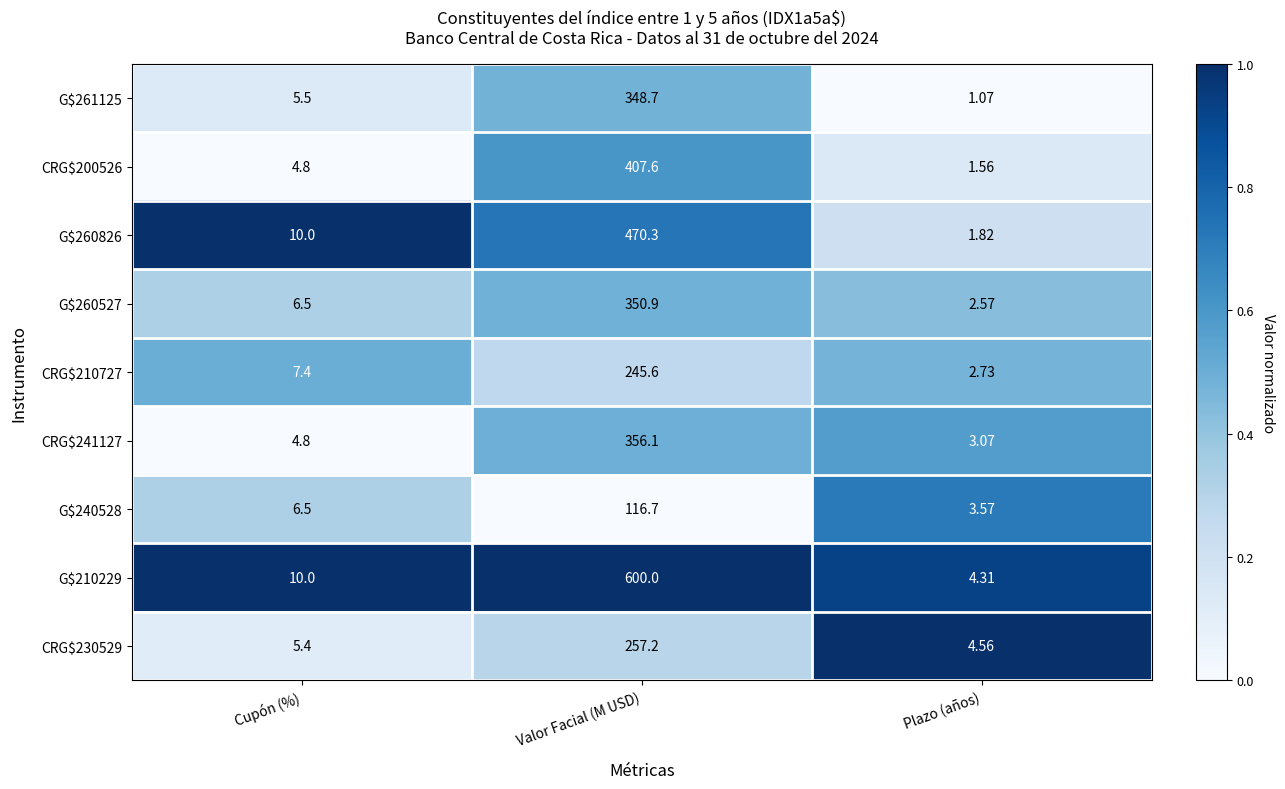

At which category is the sum across all series the highest?

Valor Facial (M USD)